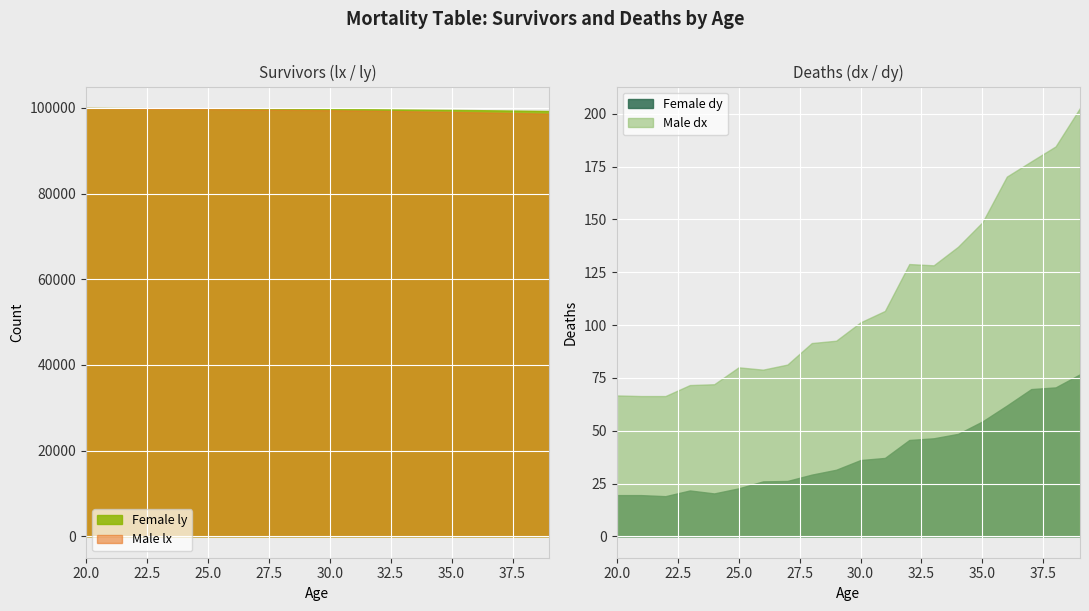

The Female ly series shows 99920.3 at 24. True or false?

True